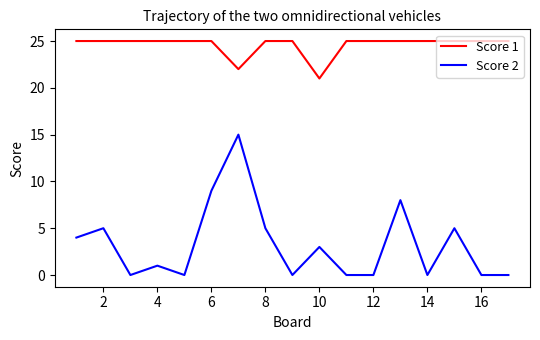

True or false: Score 2 has more than 1 interior local peaks.

True